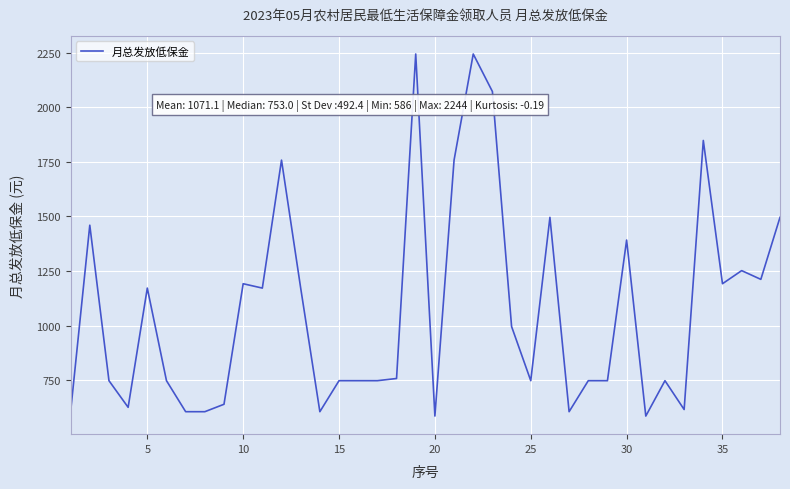

What is the difference between the maximum and minimum values?

1658